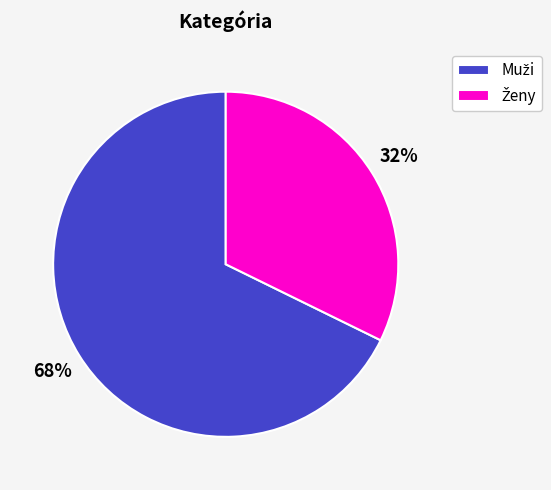

How many slices are in this pie chart?

2